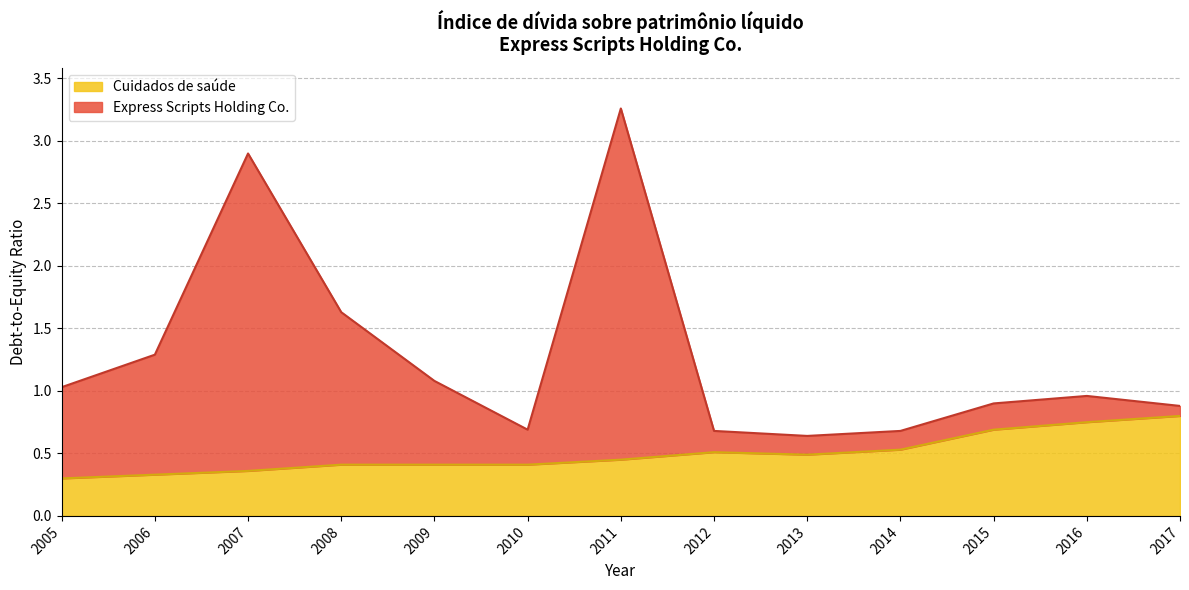

True or false: Cuidados de saúde and Express Scripts Holding Co. intersect in this chart.

False